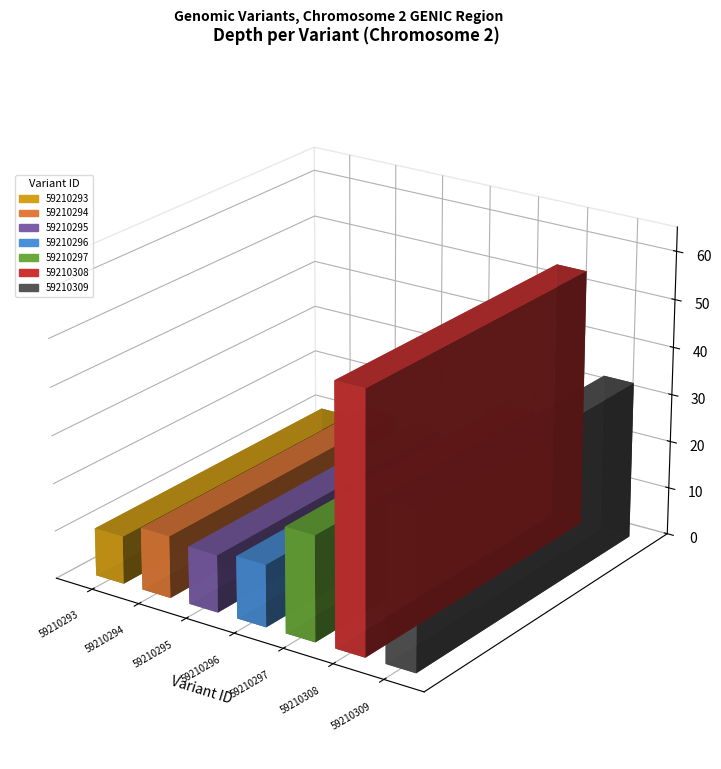

What is the value of the 6th bar from the left?

54